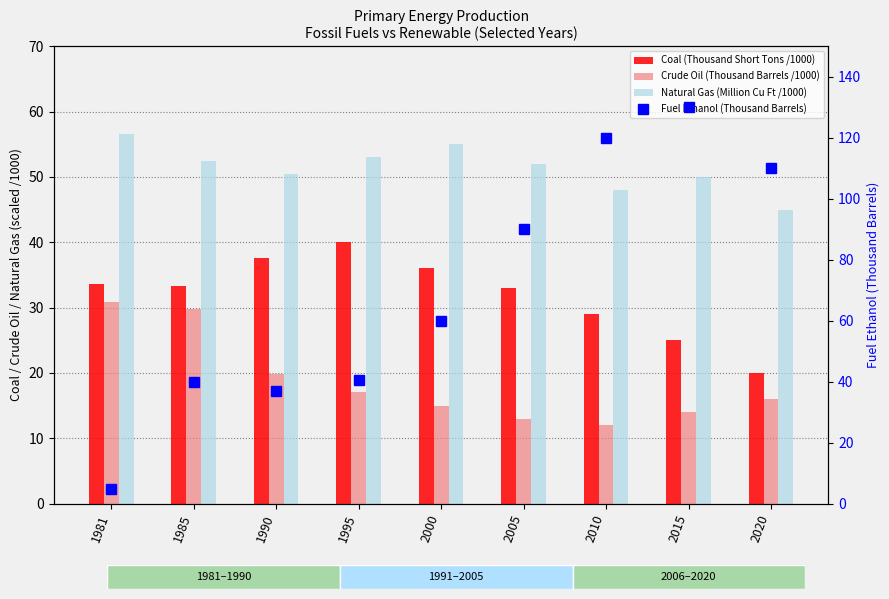

The Crude Oil (Thousand Barrels /1000) series shows 14.0 at 2015. True or false?

True